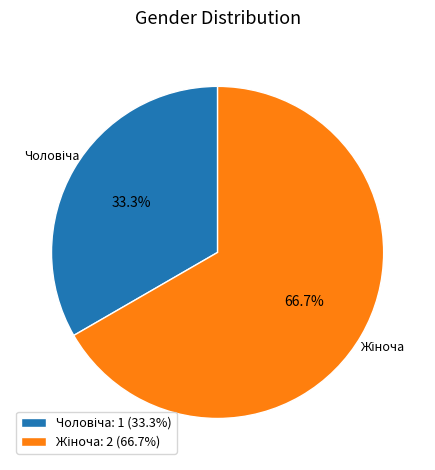

Is there any slice that represents more than half of the pie?

Yes